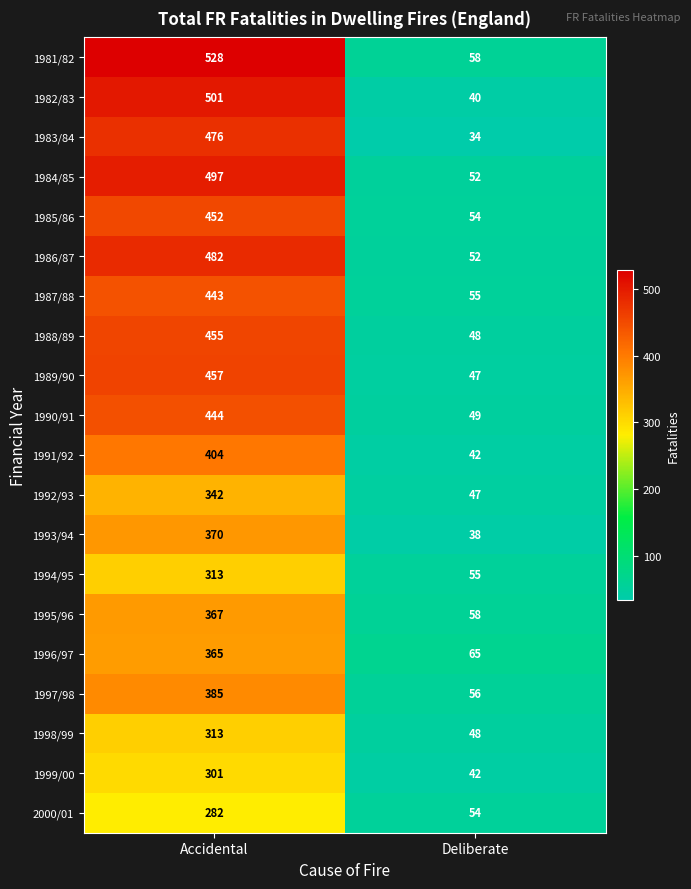

Rank the categories by 1994/95 value from lowest to highest.

Deliberate, Accidental